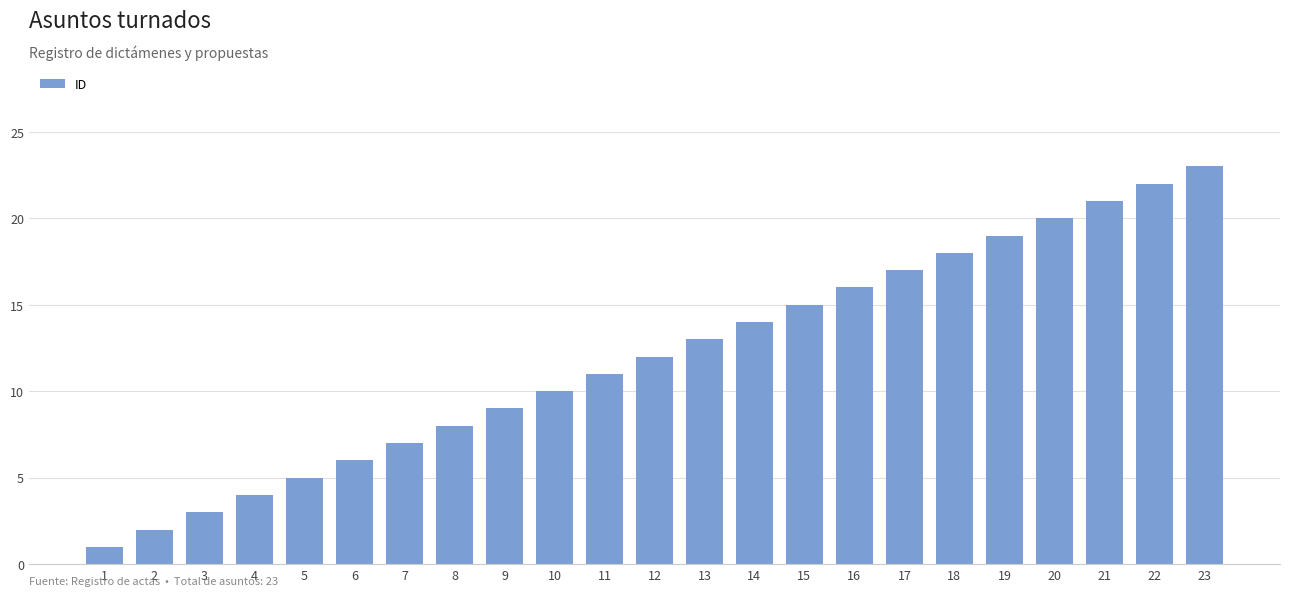

What is the maximum value shown in the chart?

23